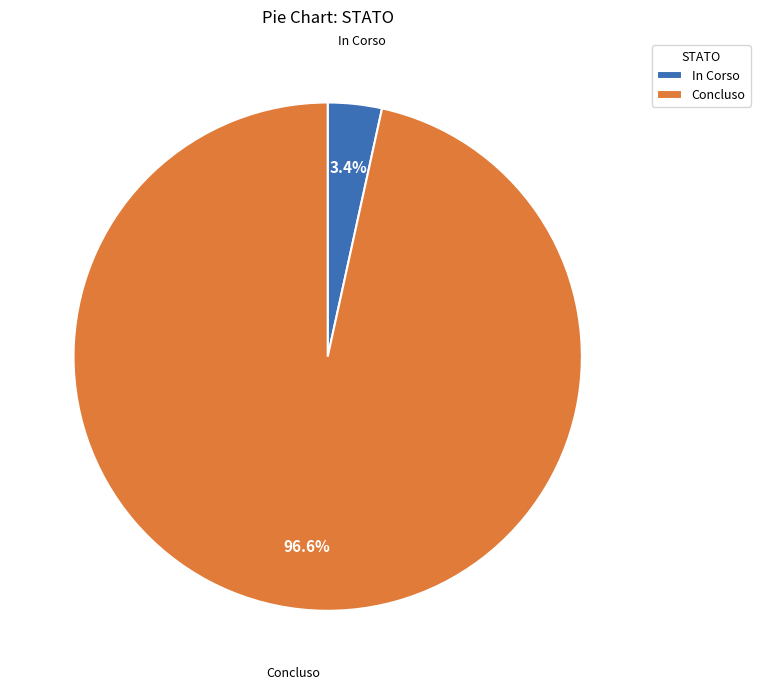

Rank the categories by value from highest to lowest.

Concluso, In Corso